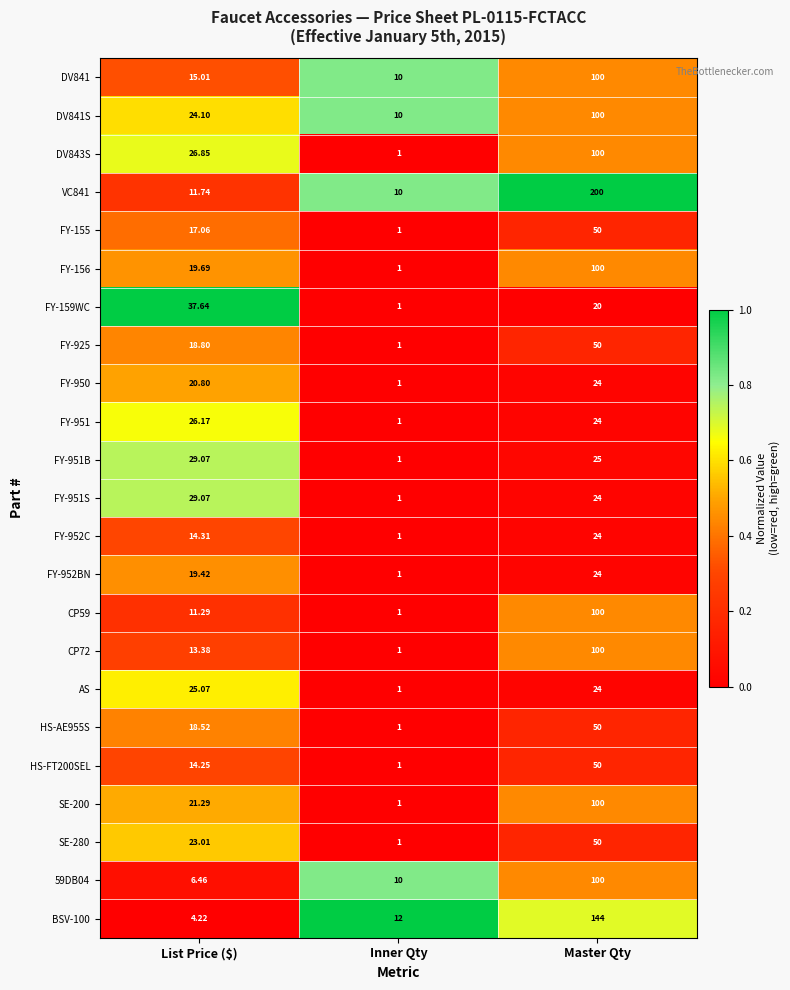

Which series has the widest spread of values?

VC841